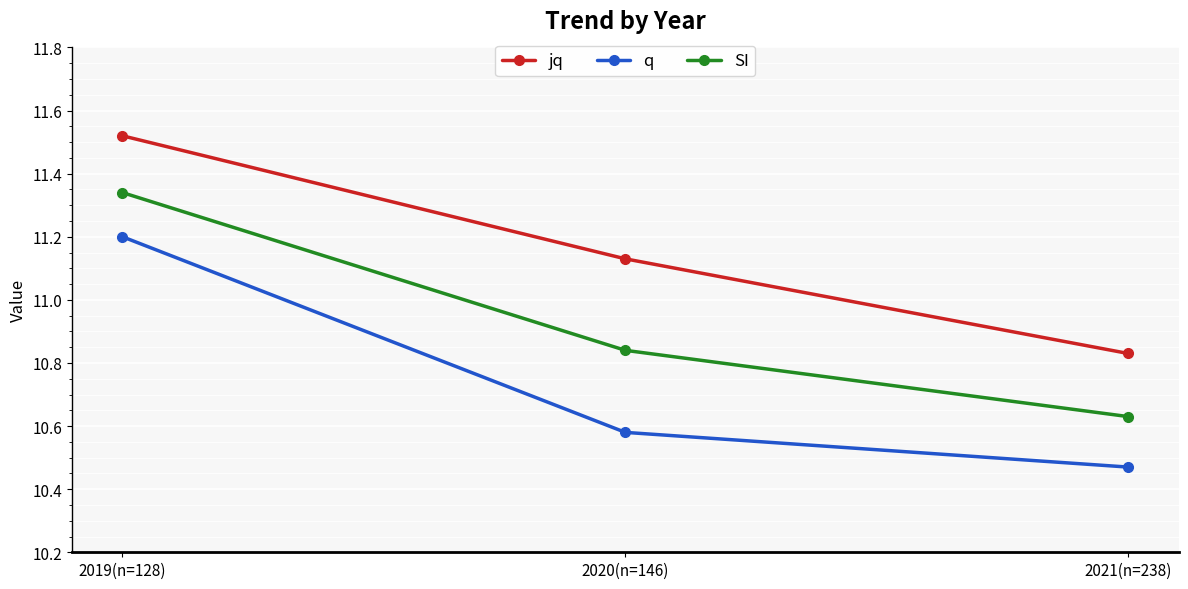

What are all the series names shown in the legend?

jq, q, SI